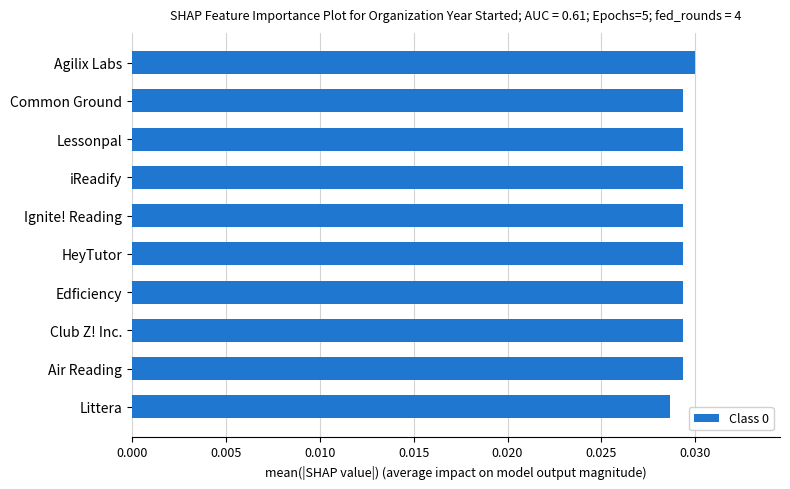

How many values are between 0 and 1?

10